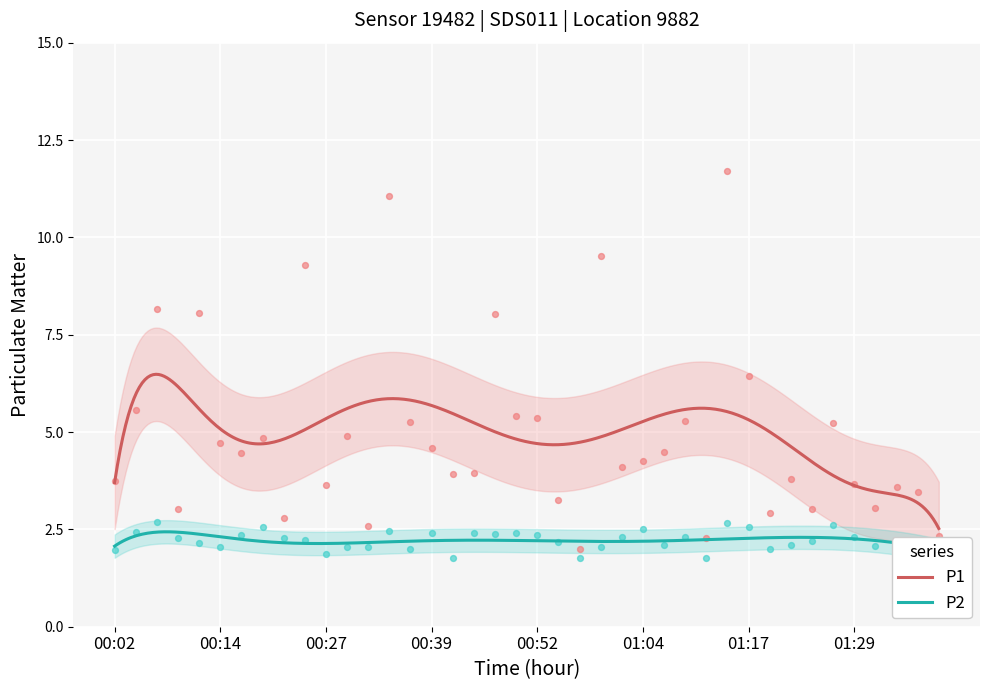

Is the value of P2 at 00:12 greater than the value of P1 at 01:04?

No